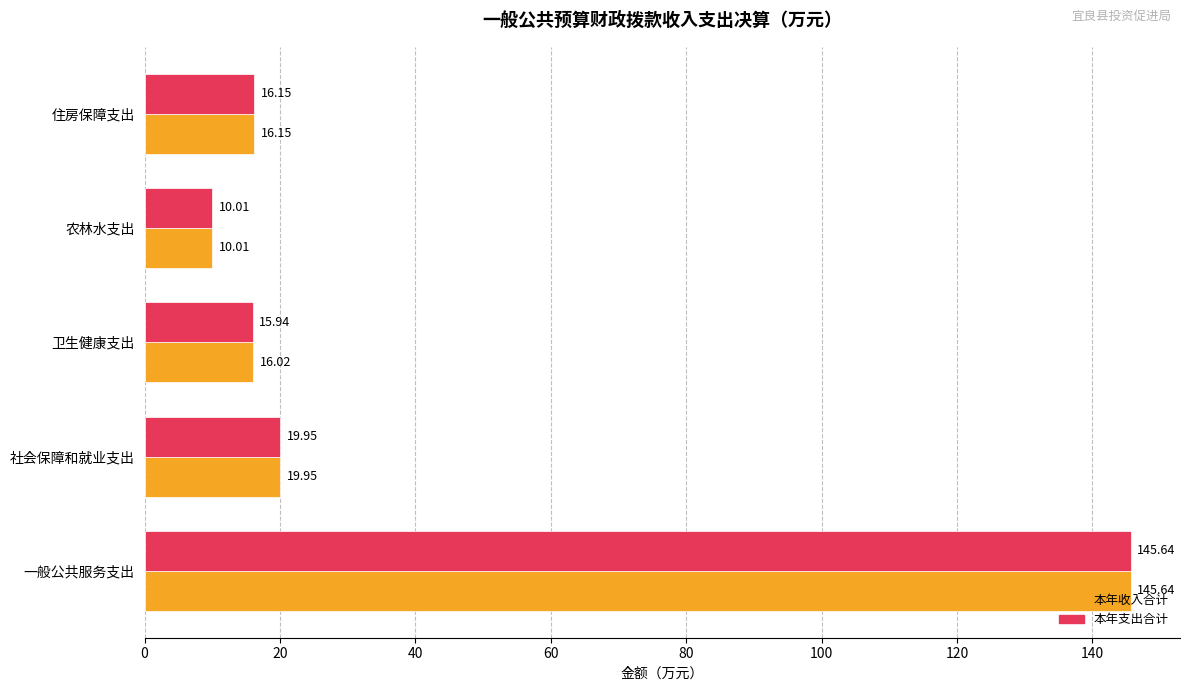

What is the difference between the maximum and second lowest values in the 本年收入合计 series?

129.6